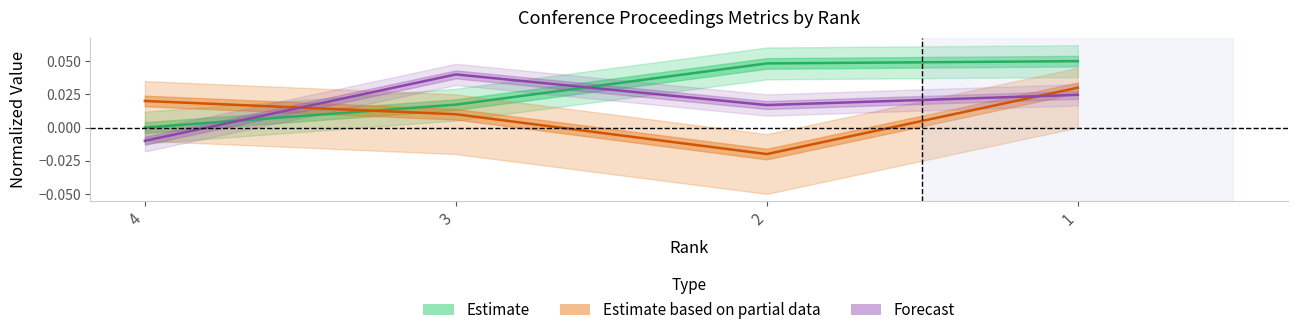

Count the Estimate values in the range 0 to 1.

4